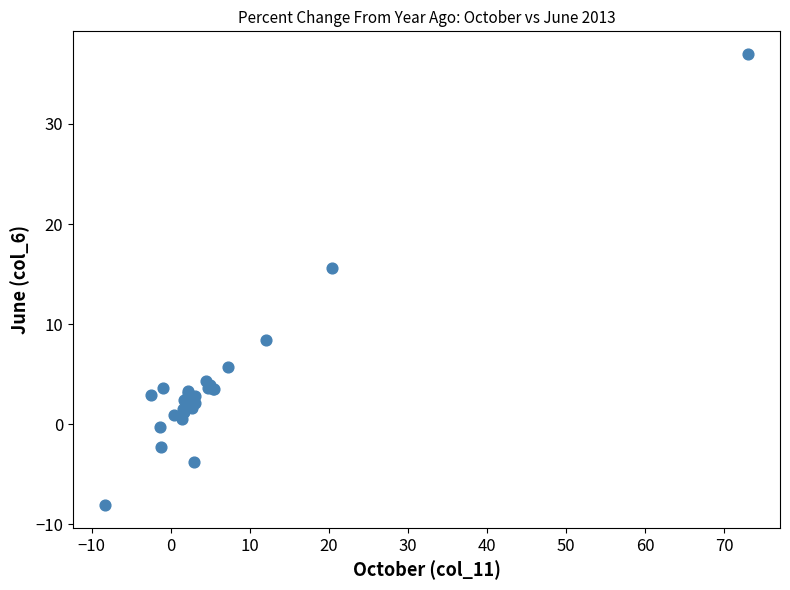

What Y value in the scatter plot is closest to 14?

15.6